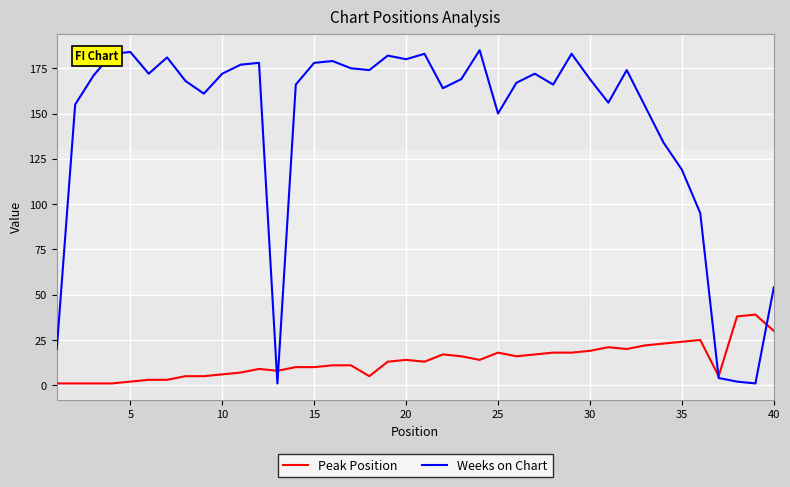

What are all the series names shown in the legend?

Peak Position, Weeks on Chart